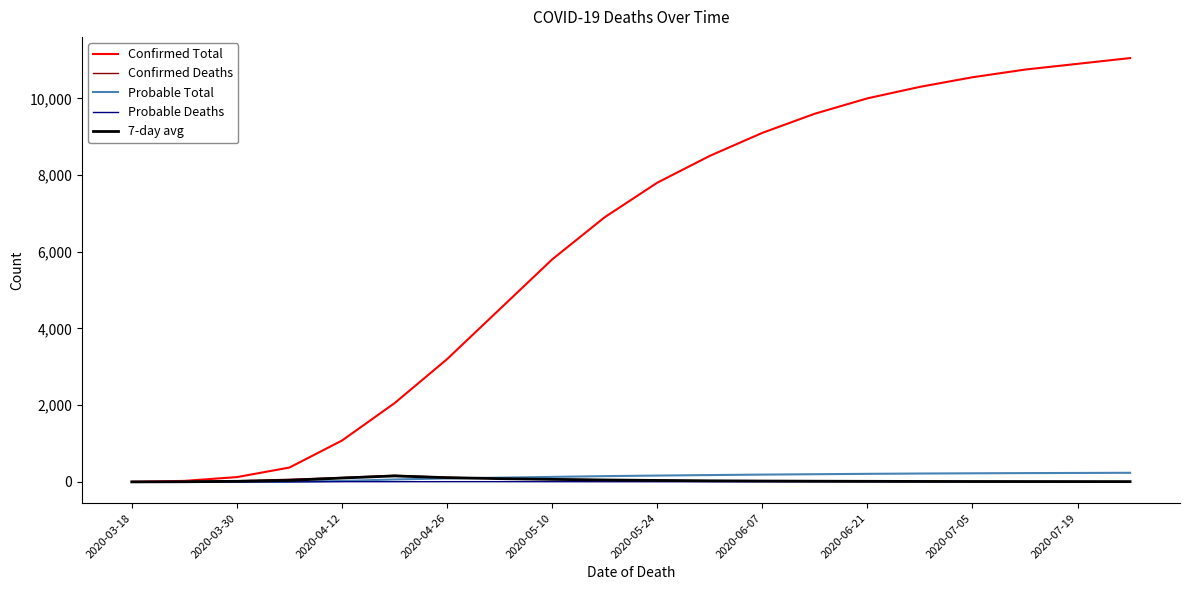

Which series has the largest range (max minus min)?

Confirmed Total